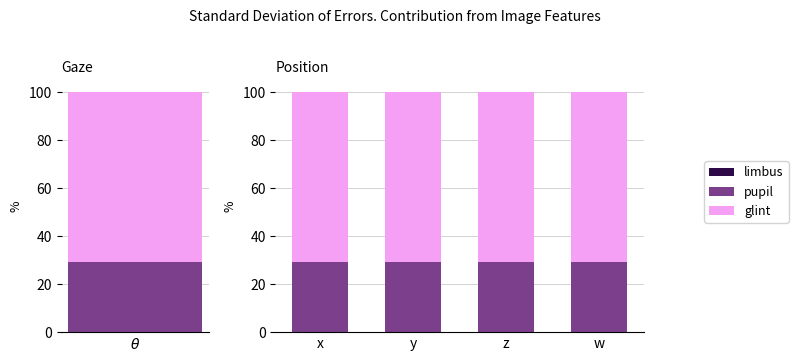

Which category has the highest value across all series?

x